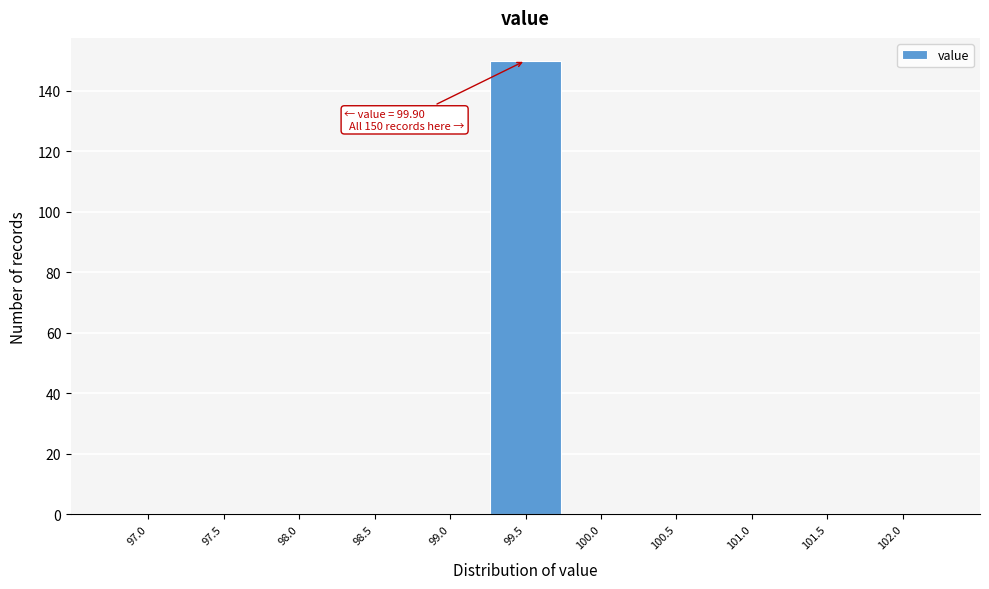

Reading right to left, what are all the values shown in this chart?

102.0=0	101.5=0	101.0=0	100.5=0	100.0=0	99.5=150	99.0=0	98.5=0	98.0=0	97.5=0	97.0=0